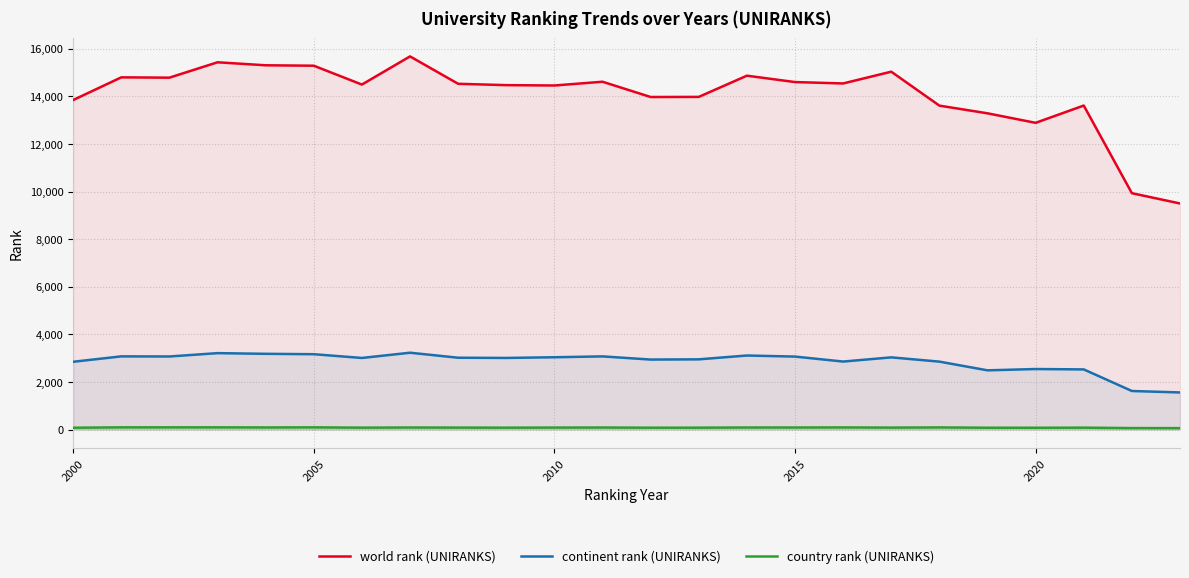

Which series has the largest range (max minus min)?

world rank (UNIRANKS)